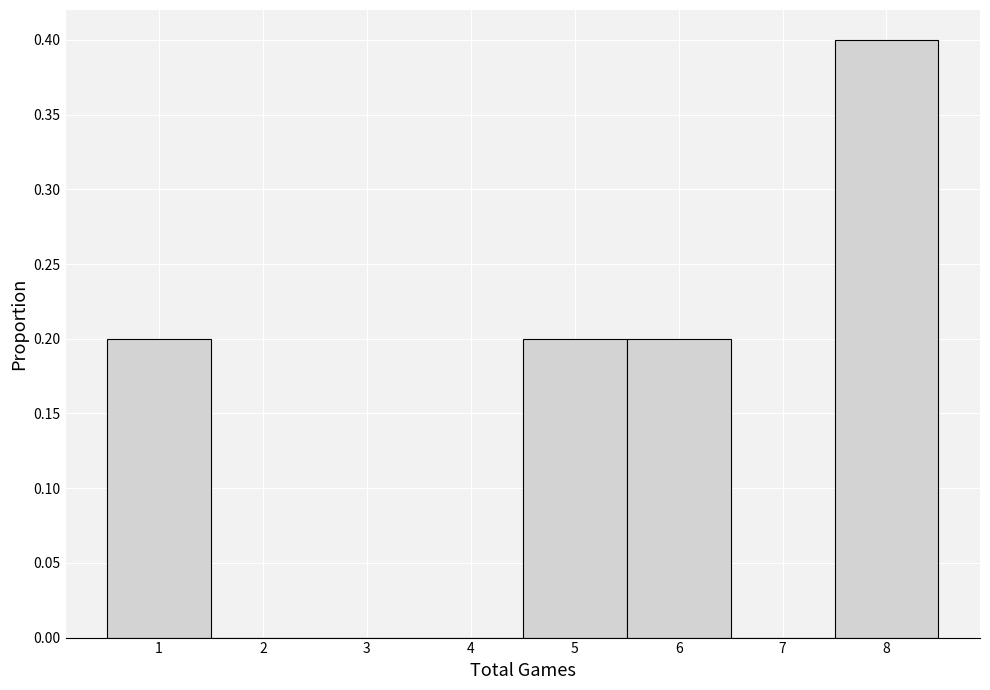

How tall is the bar that spans 7.5 to 8.5 on the x-axis? The values are not printed on the chart, so give them approximately, as read against the axis.

0.4